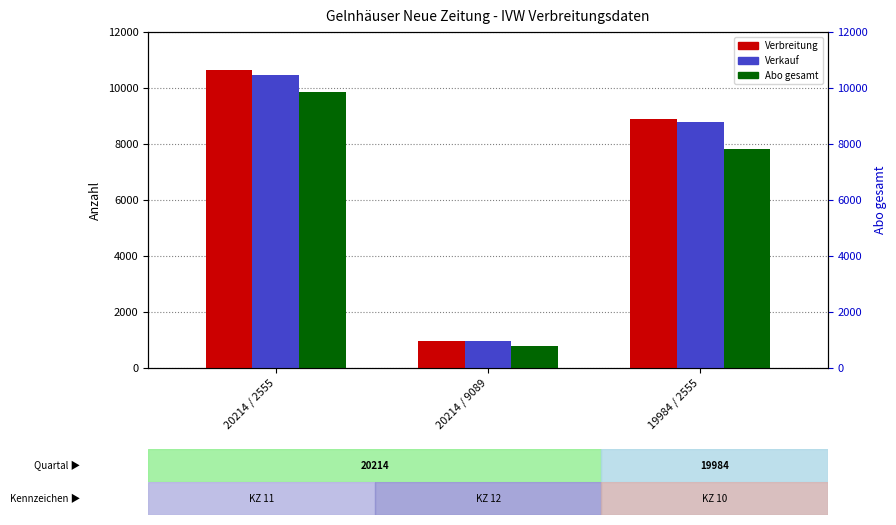

Does the chart contain any negative values?

No